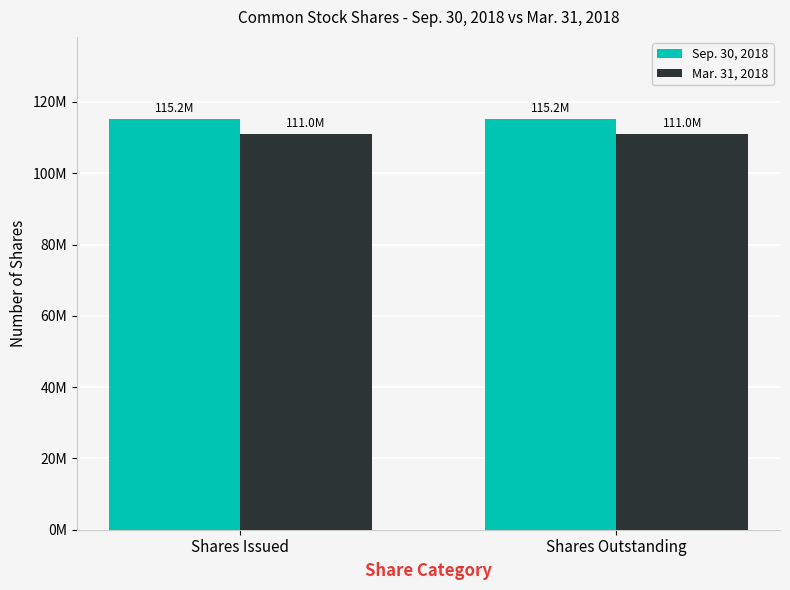

The value of Sep. 30, 2018 at Shares Issued is 164959703. True or false?

False